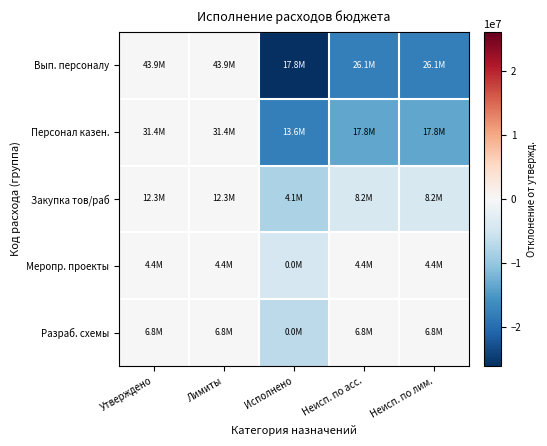

Reading right to left, list all the values displayed in this chart.

Вып. персоналу: Неисп. по лим.=-17773222.5	Неисп. по асс.=-17773222.5	Исполнено=-26137777.5	Лимиты=0.0	Утверждено=0.0
Персонал казен.: Неисп. по лим.=-13608472.3	Неисп. по асс.=-13608472.3	Исполнено=-17807653.7	Лимиты=0.0	Утверждено=0.0
Закупка тов/раб: Неисп. по лим.=-4104122.2	Неисп. по асс.=-4104122.2	Исполнено=-8230651.8	Лимиты=0.0	Утверждено=0.0
Меропр. проекты: Неисп. по лим.=0.0	Неисп. по асс.=0.0	Исполнено=-4380000.0	Лимиты=0.0	Утверждено=0.0
Разраб. схемы: Неисп. по лим.=0.0	Неисп. по асс.=0.0	Исполнено=-6800000.0	Лимиты=0.0	Утверждено=0.0